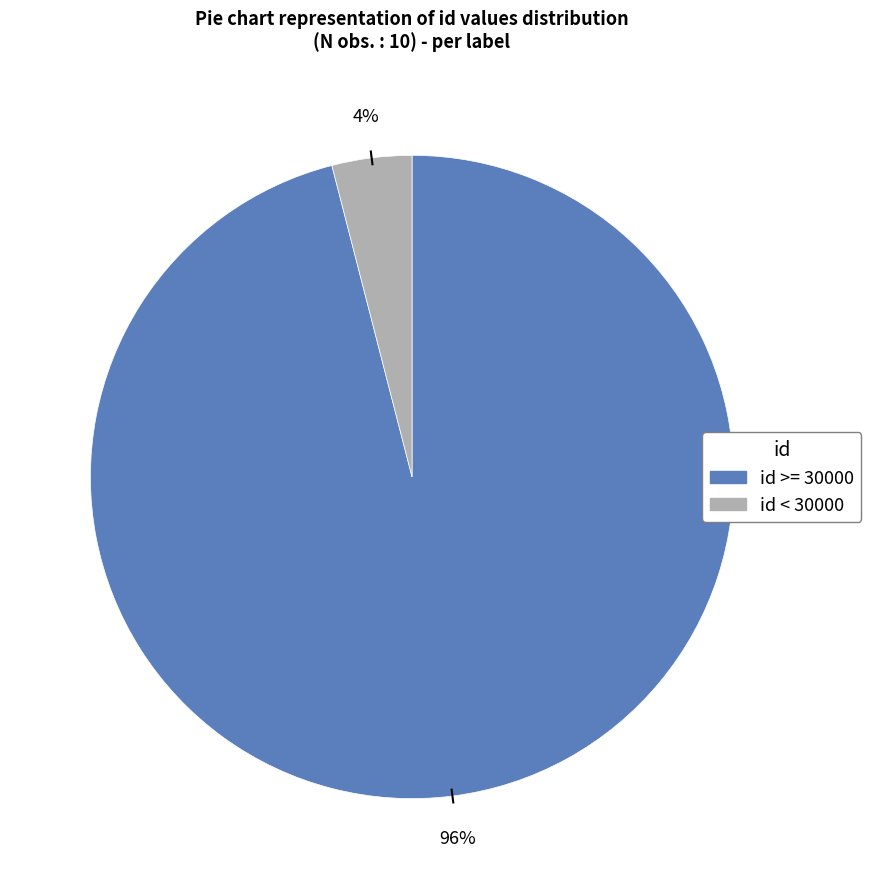

Is there a majority slice in this chart?

Yes